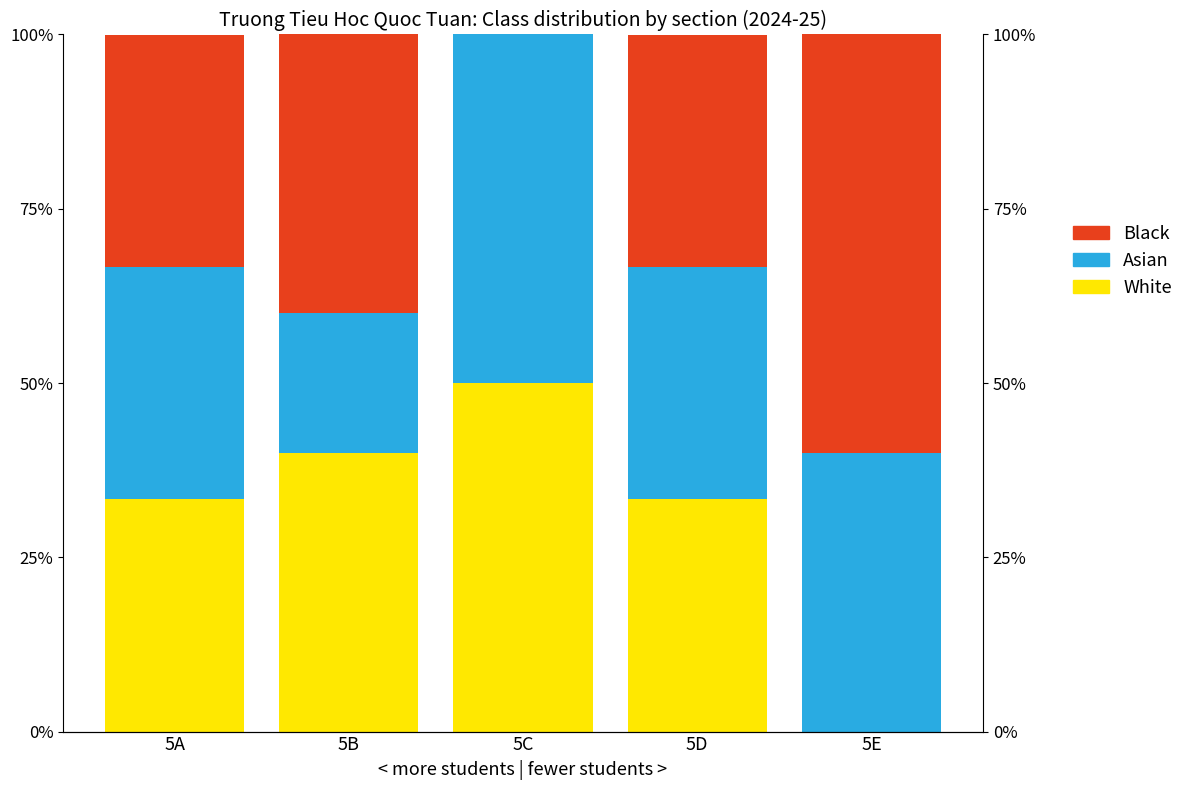

List the labels in order of Asian value, largest first.

5C, 5E, 5A, 5D, 5B